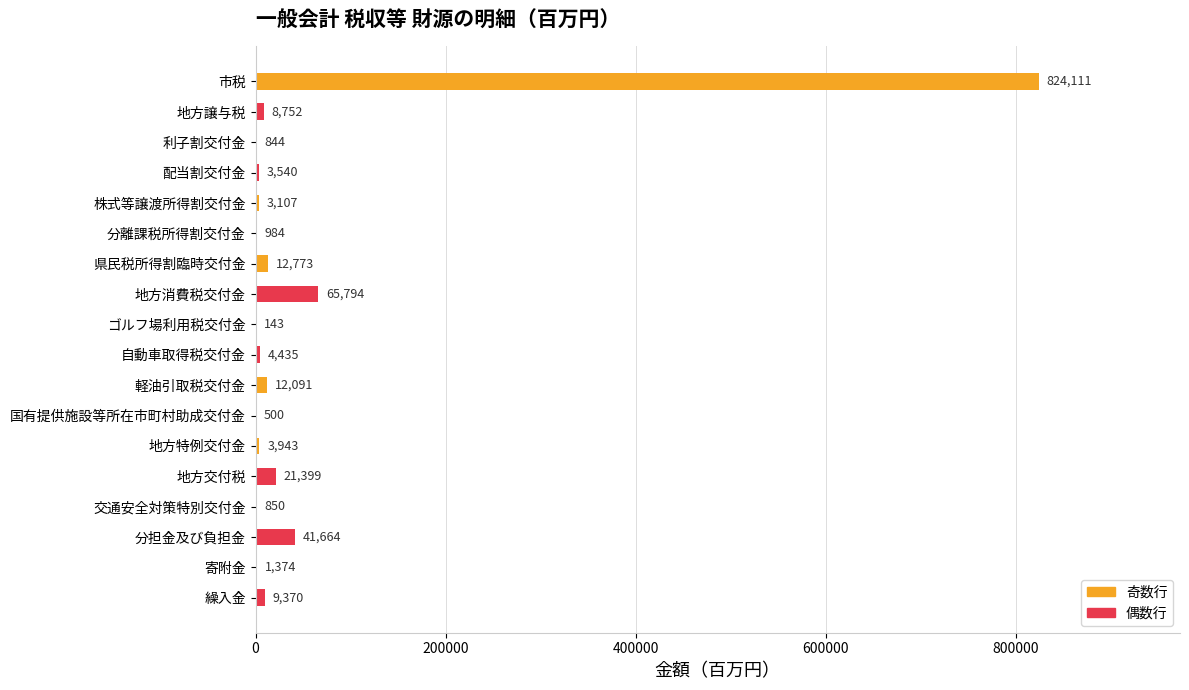

Count the number of categories in the chart.

18